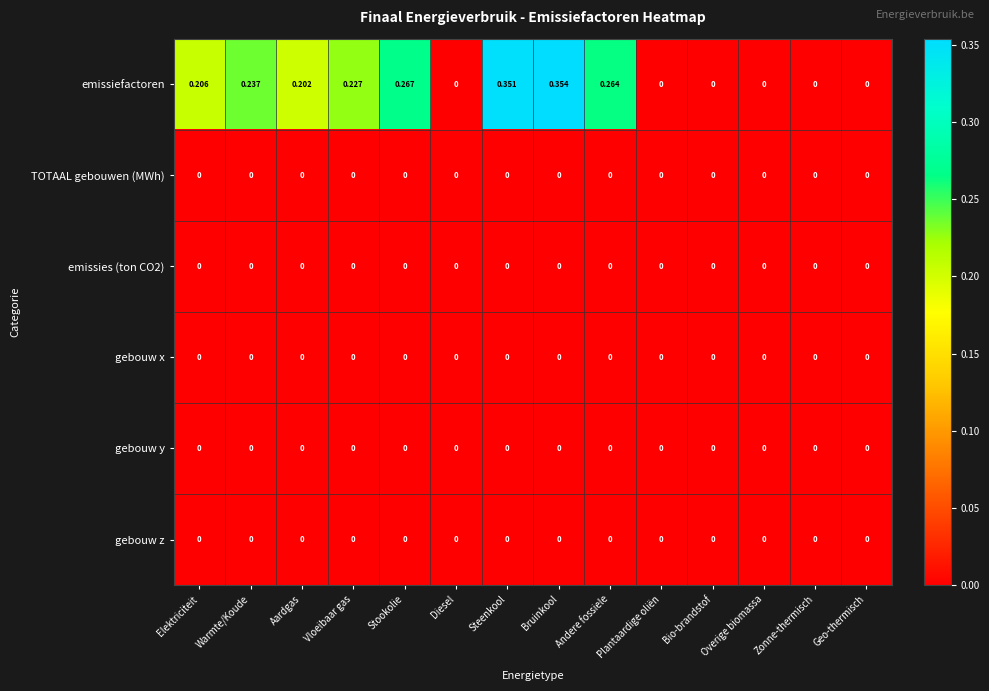

Which series has the largest range (max minus min)?

emissiefactoren